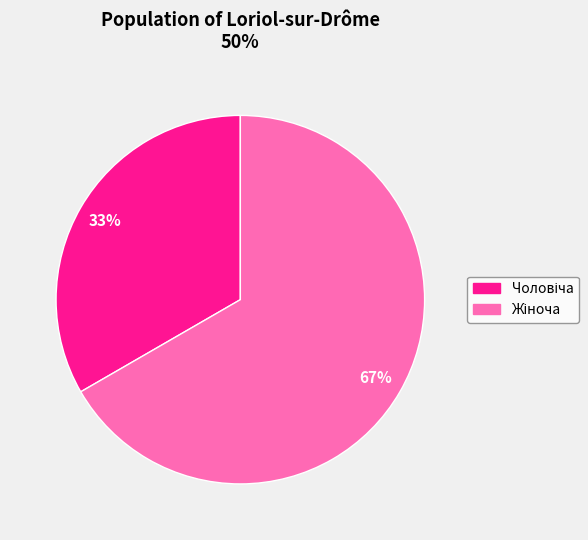

How many segments does this pie chart have?

2